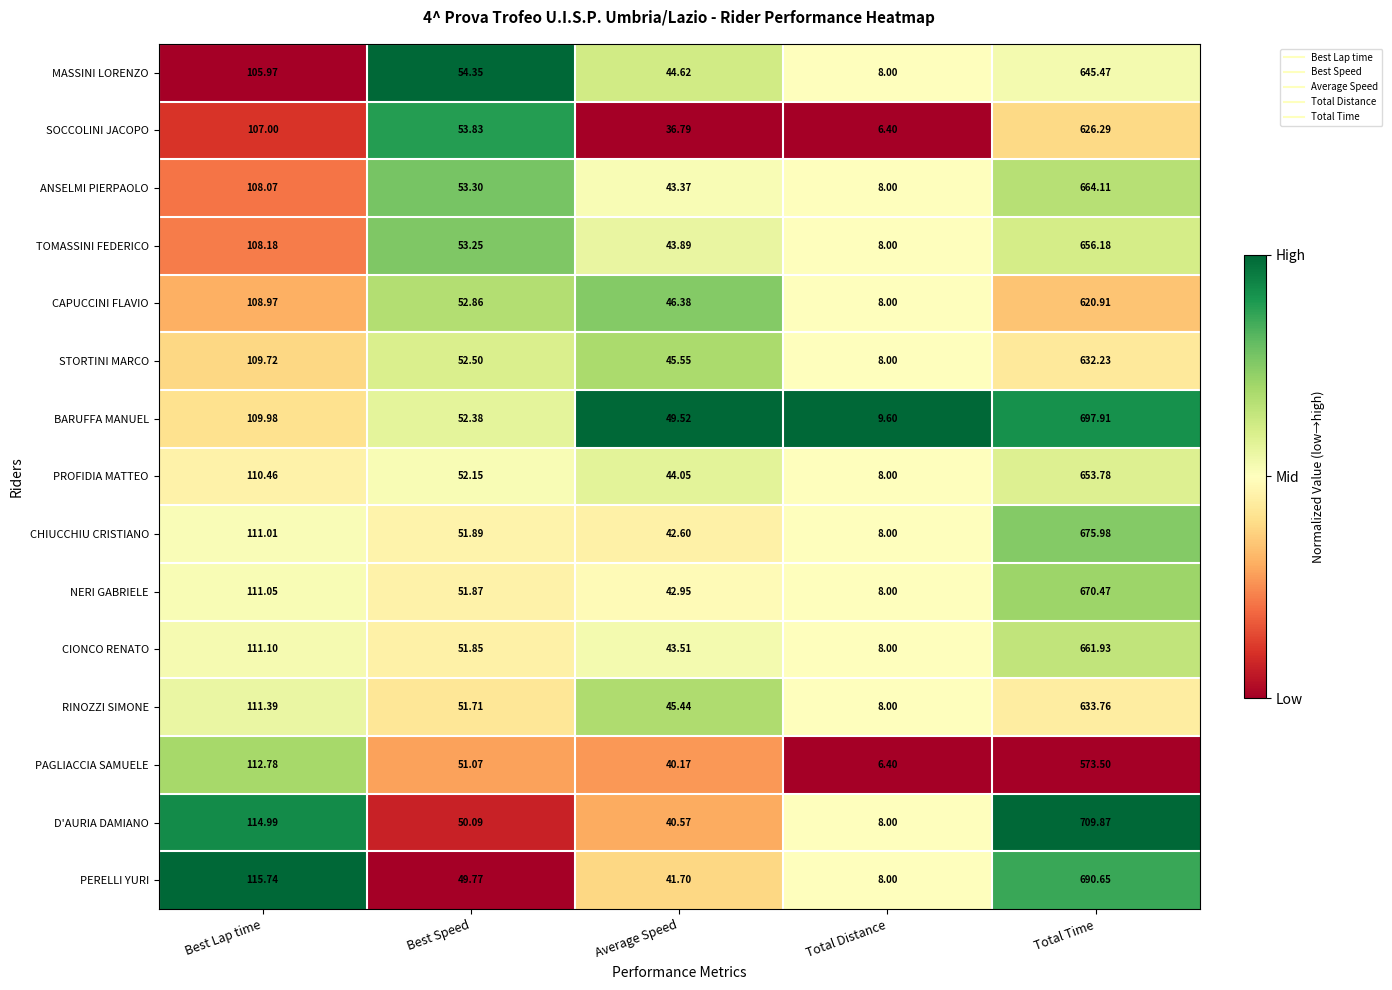

Which series changed the most between Best Lap time and Average Speed?

D'AURIA DAMIANO